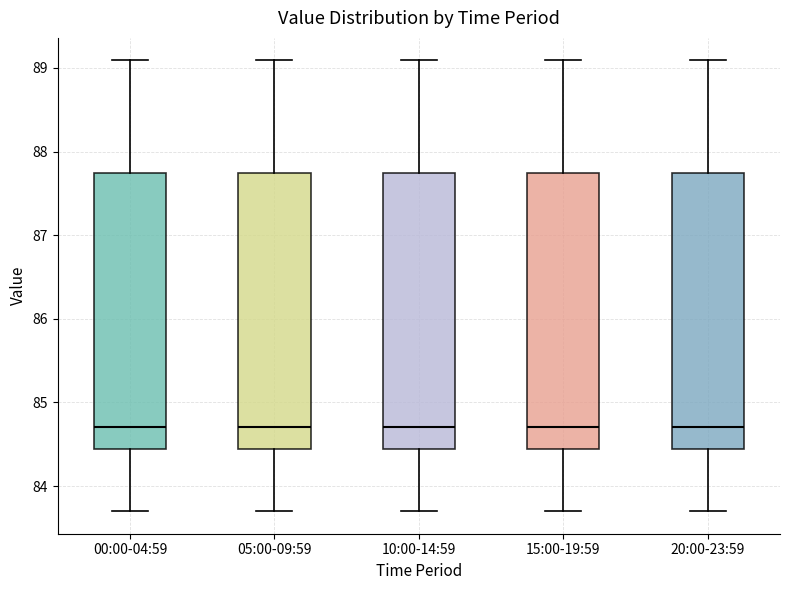

Where is the upper edge of the box for 05:00-09:59 on the y-axis? The values are not printed on the chart, so give them approximately, as read against the axis.

87.7